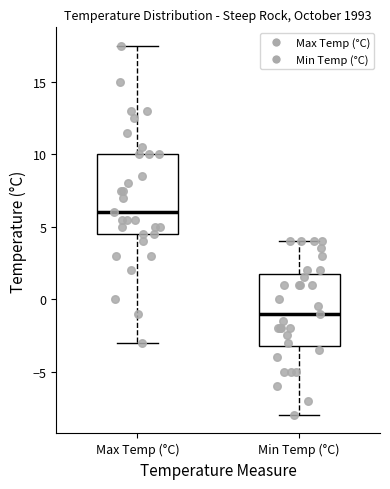

Where does the upper whisker of the box for Min Temp (°C) end on the y-axis? The values are not printed on the chart, so give them approximately, as read against the axis.

4.0